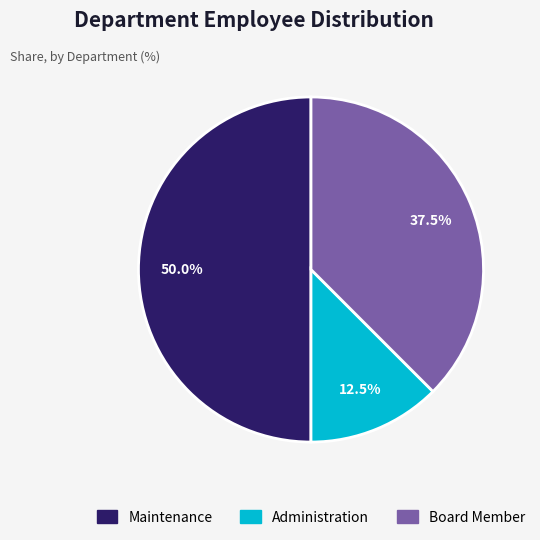

Between Board Member and Maintenance, which is larger?

Maintenance